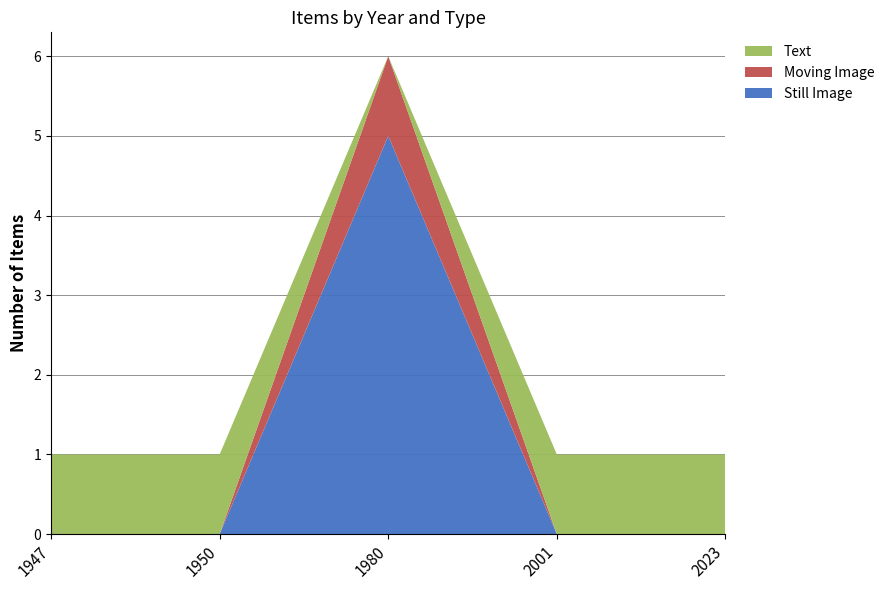

Reading left to right, what are all the values shown in this chart?

Still Image: 1947=0	1950=0	1980=5	2001=0	2023=0
Moving Image: 1947=0	1950=0	1980=1	2001=0	2023=0
Text: 1947=1	1950=1	1980=0	2001=1	2023=1